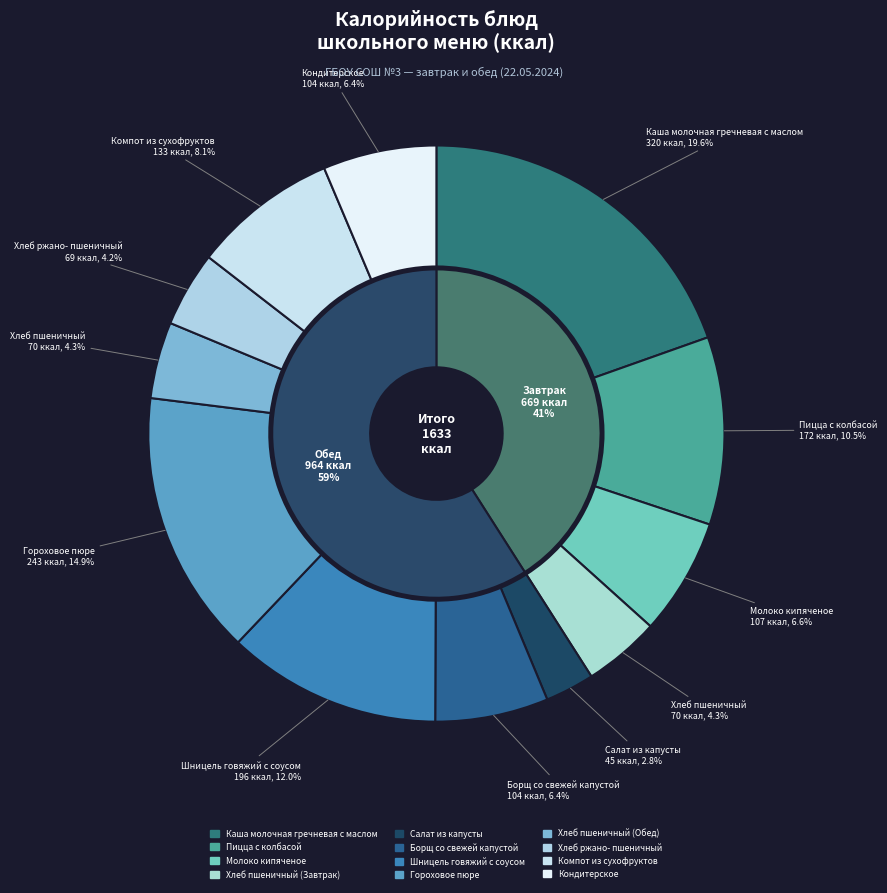

To the nearest percent, what is the combined percentage of Каша молочная
гречневая
с маслом and Пицца
с колбасой?

30%